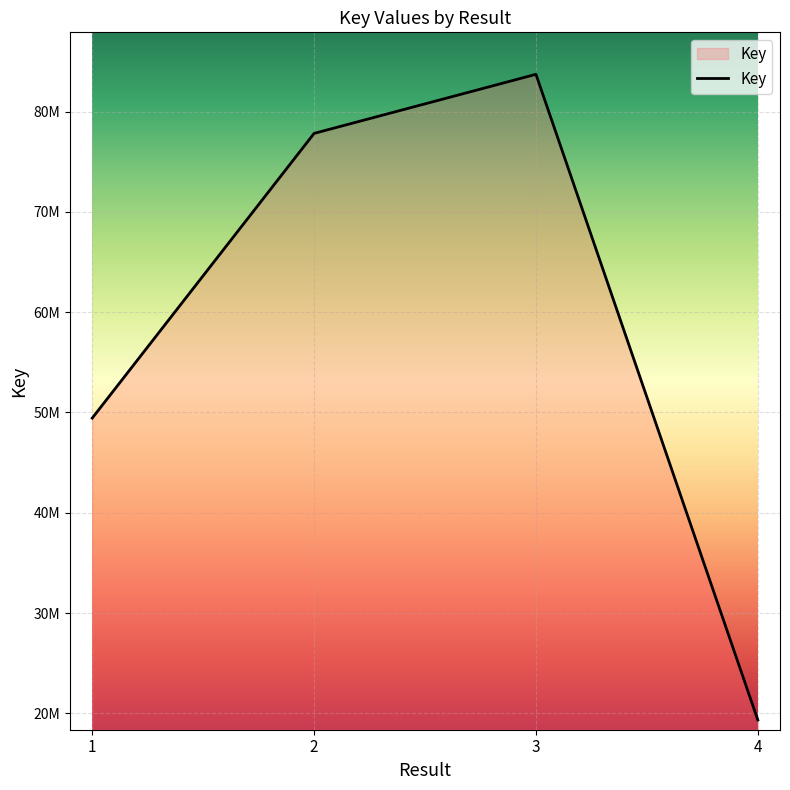

Does the chart have visible grid lines?

Yes